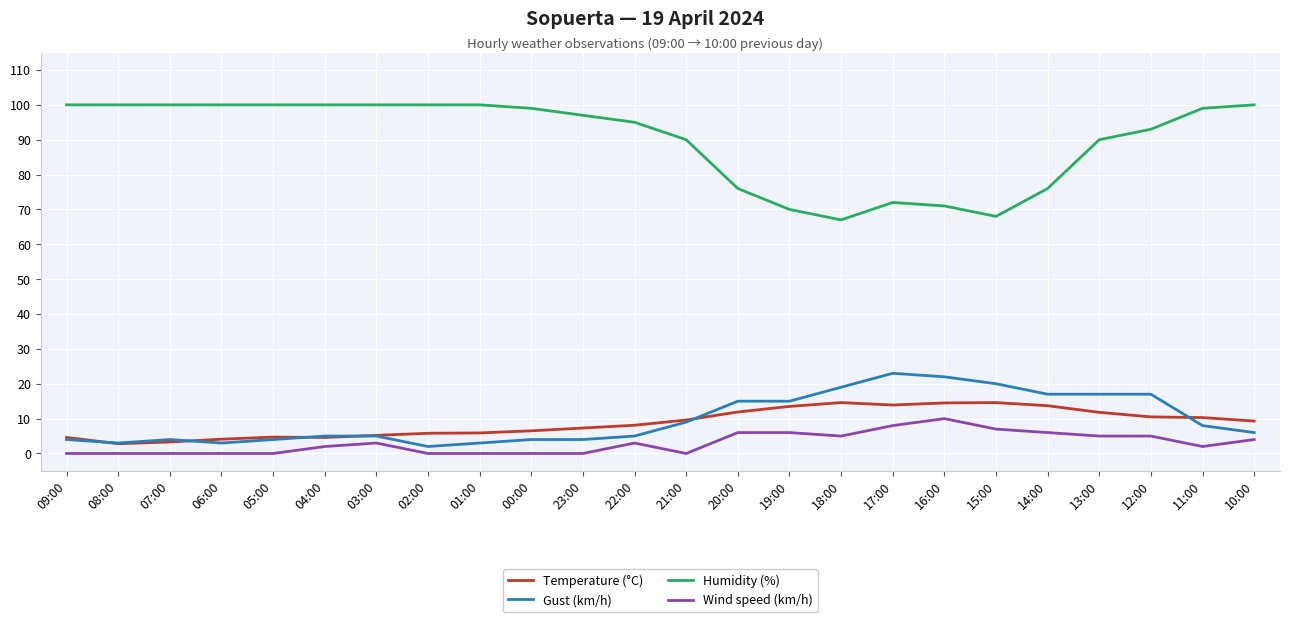

Rank the series at 11:00 from lowest to highest value.

Wind speed (km/h), Gust (km/h), Temperature (°C), Humidity (%)